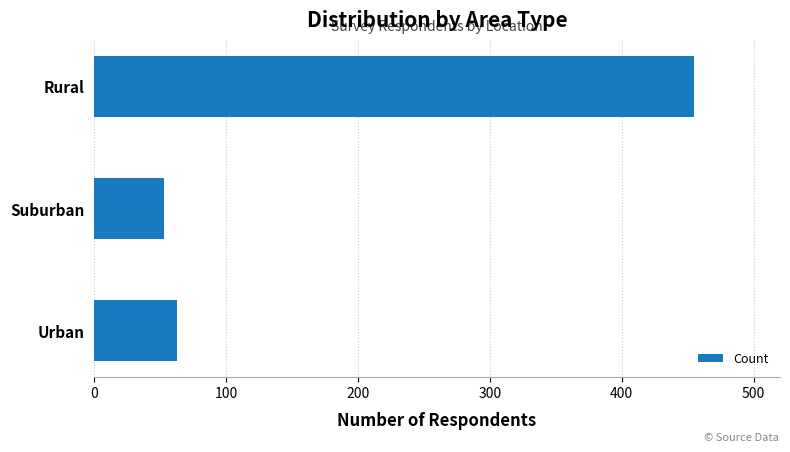

What is the sum of all values?

571